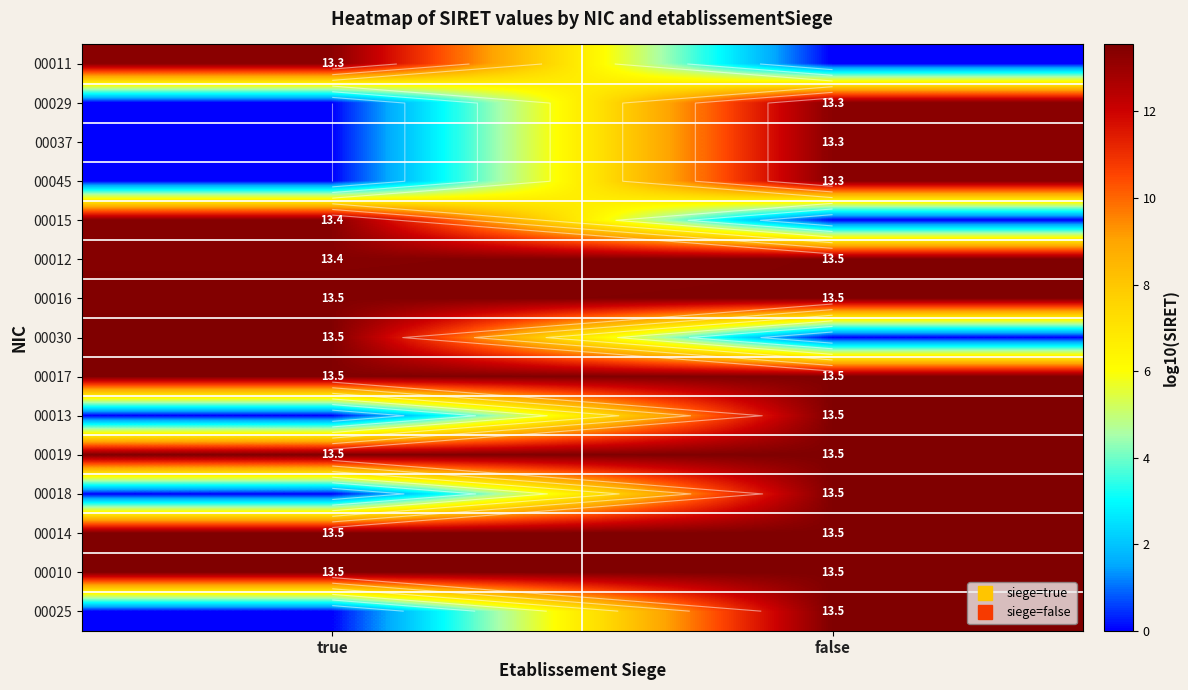

What is the difference between the highest and lowest values at true?

13.5